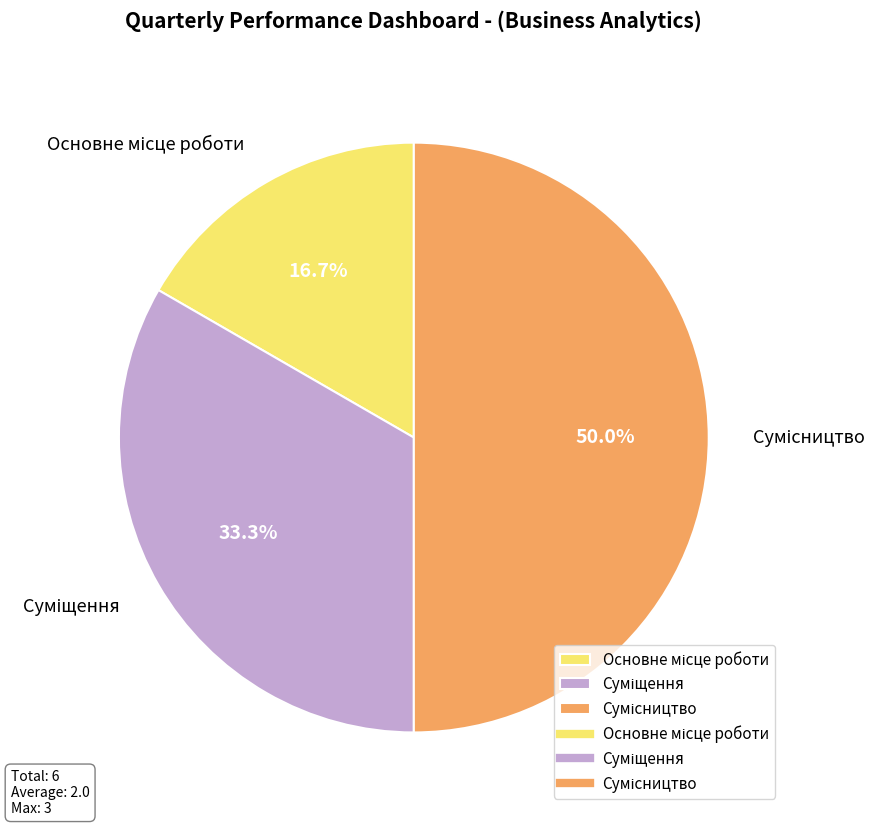

How many segments does this pie chart have?

3